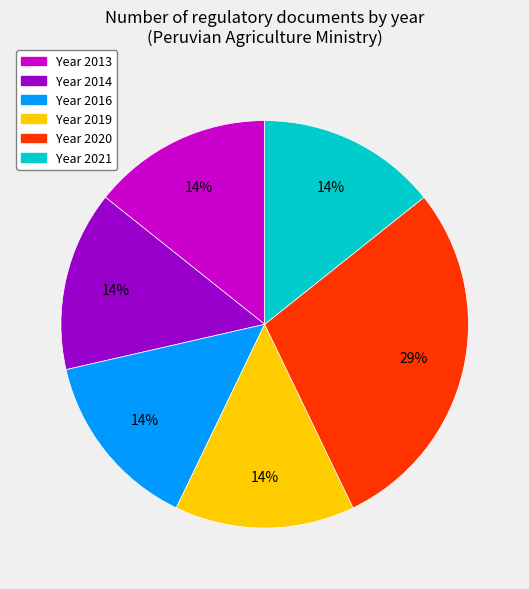

Does any single category account for the majority?

No